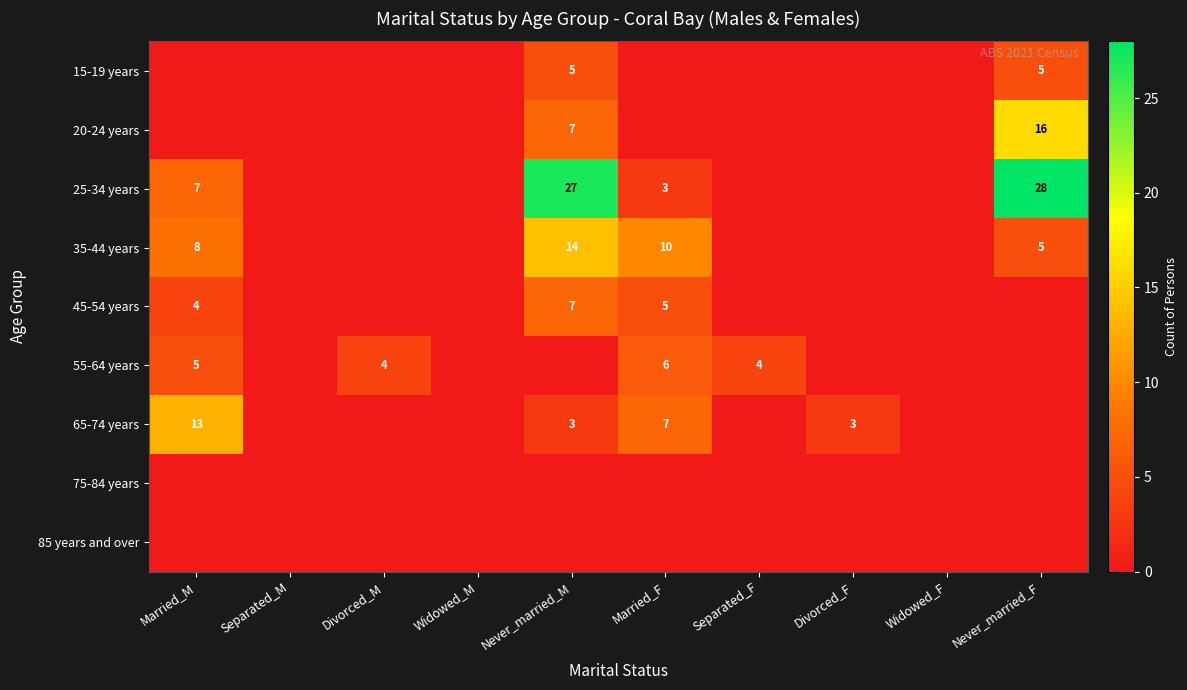

Is it true that 15-19 years equals 5 at Never_married_M?

True